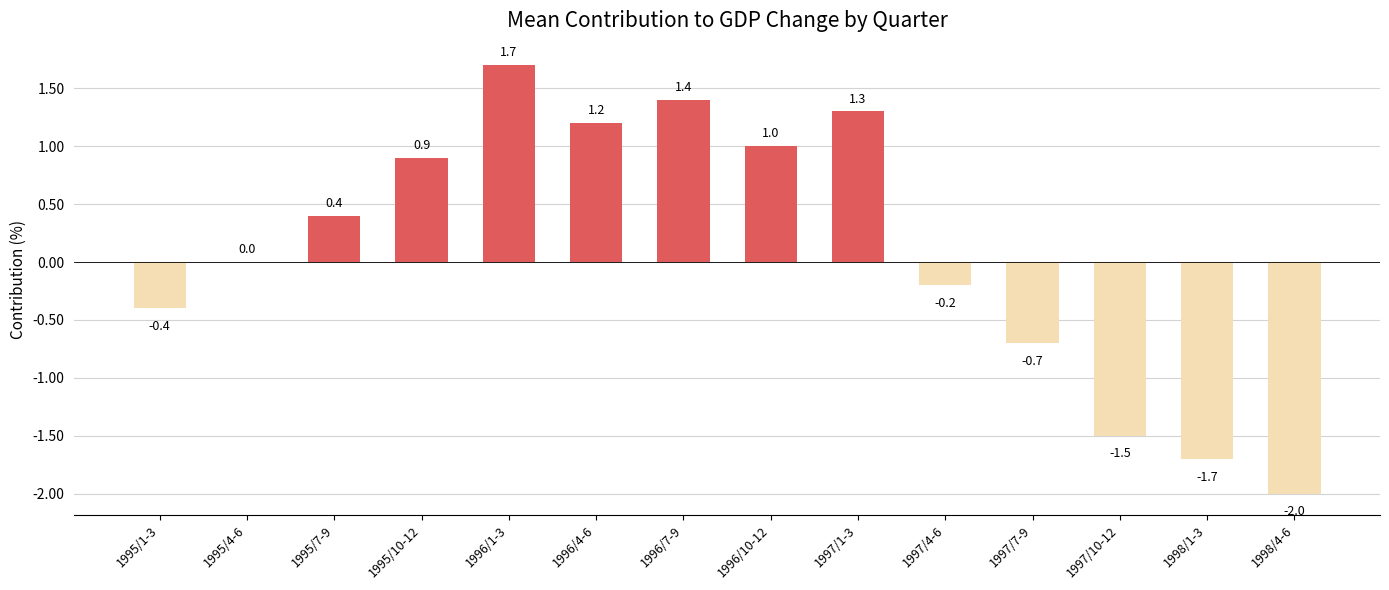

What is the sum of all values?

1.4